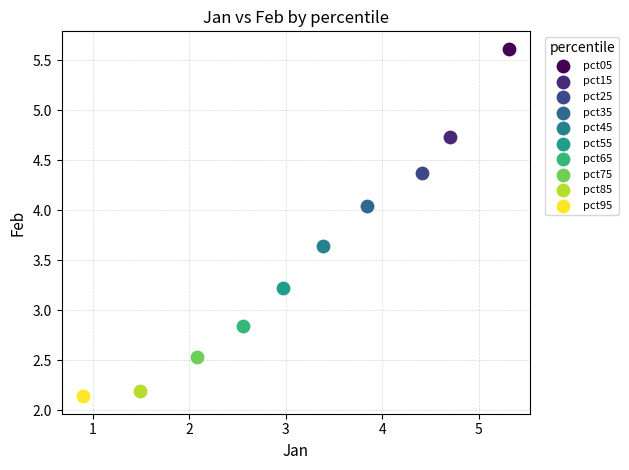

Which series reaches the maximum Y coordinate?

pct05